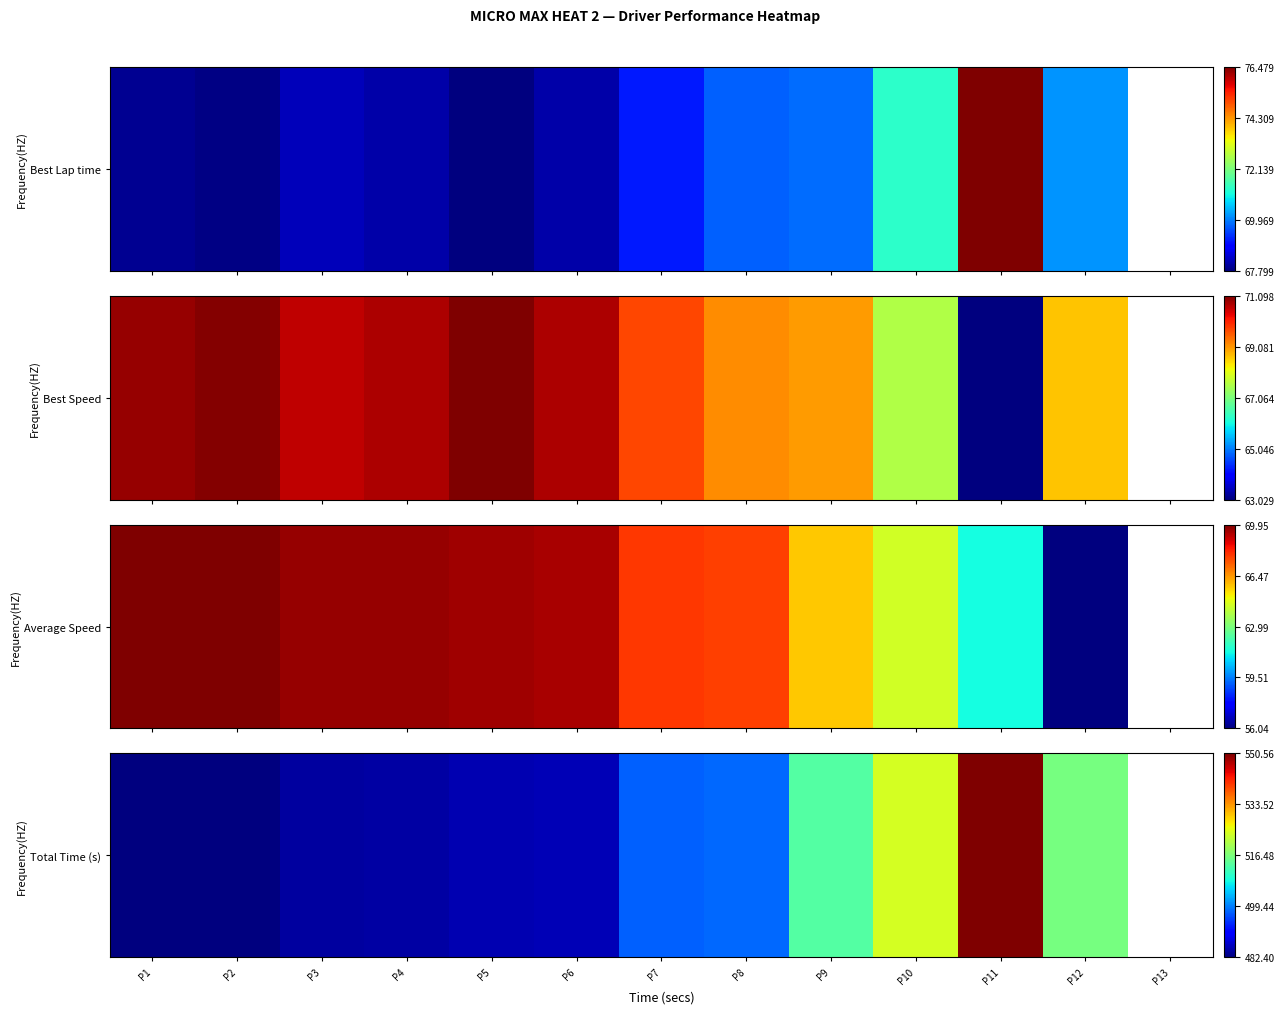

How many categories are shown in the chart?

13